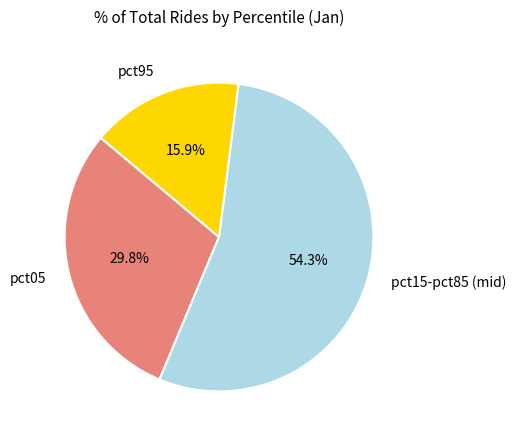

Which slice is the largest?

pct15-pct85 (mid)